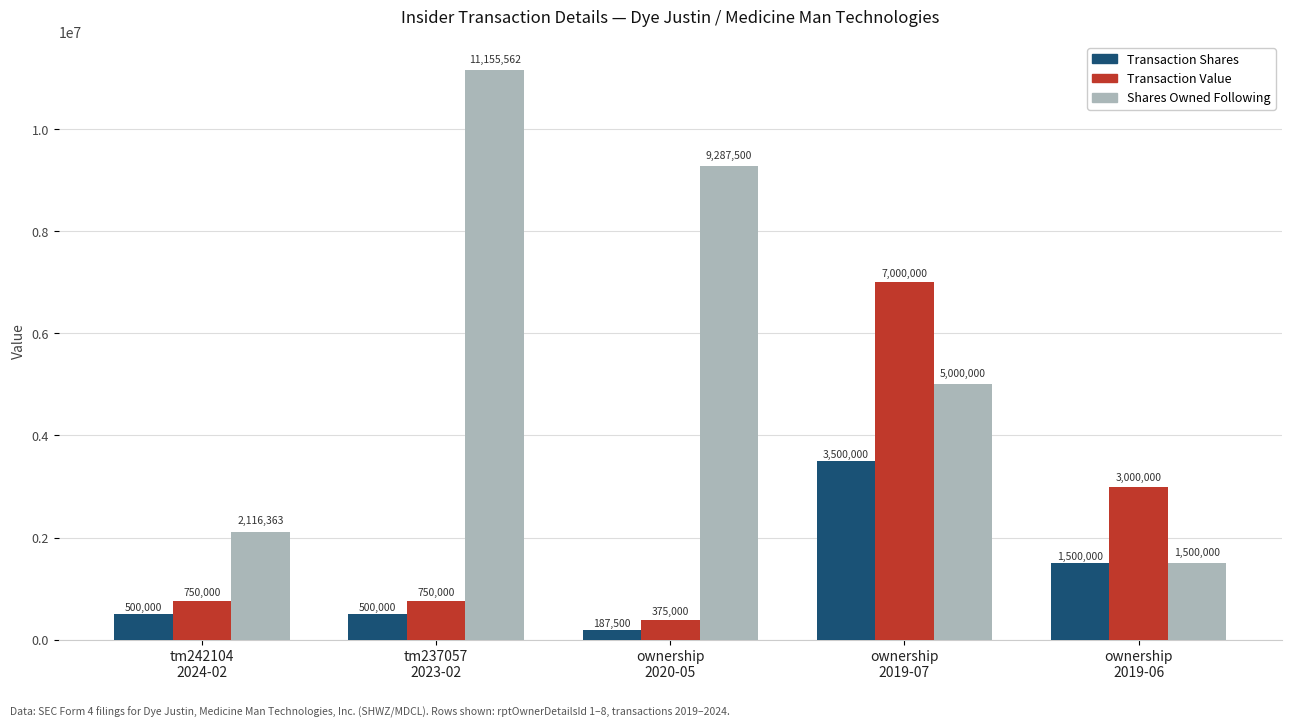

What is the difference between the Transaction Value values at ownership
2019-07 and tm237057
2023-02?

6250000